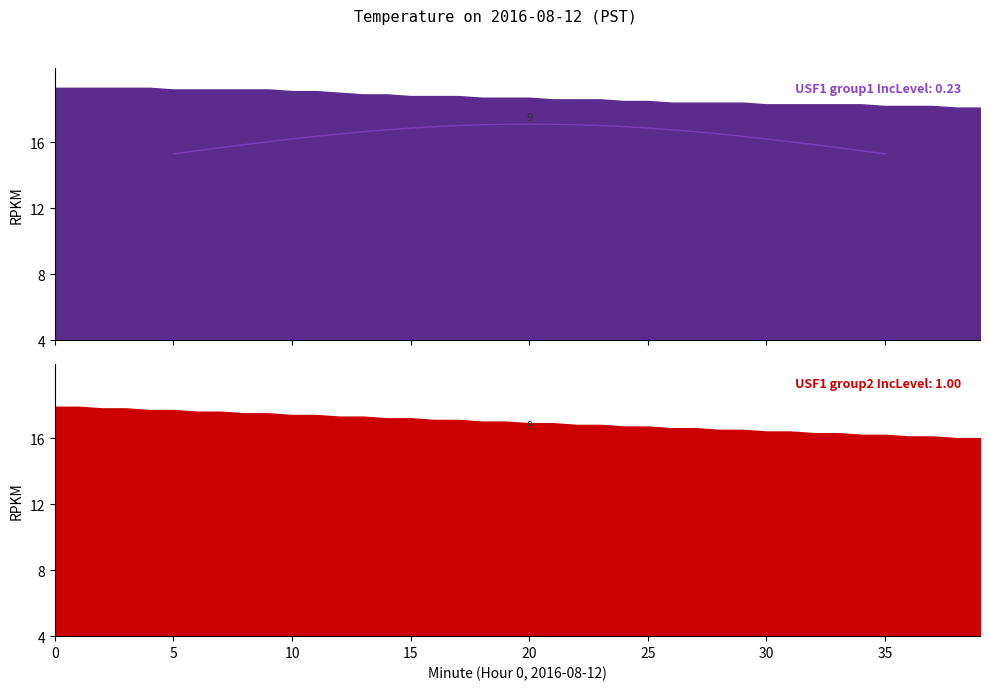

Reading left to right, what are all the values shown in this chart?

USF1 group1 IncLevel: 0.23: 19.3	19.3	19.3	19.3	19.3	19.2	19.2	19.2	19.2	19.2	19.1	19.1	19.0	18.9	18.9	18.8	18.8	18.8	18.7	18.7	18.7	18.6	18.6	18.6	18.5	18.5	18.4	18.4	18.4	18.4	18.3	18.3	18.3	18.3	18.3	18.2	18.2	18.2	18.1	18.1
USF1 group2 IncLevel: 1.00: 17.9	17.9	17.8	17.8	17.7	17.7	17.6	17.6	17.5	17.5	17.4	17.4	17.3	17.3	17.2	17.2	17.1	17.1	17.0	17.0	16.9	16.9	16.8	16.8	16.7	16.7	16.6	16.6	16.5	16.5	16.4	16.4	16.3	16.3	16.2	16.2	16.1	16.1	16.0	16.0